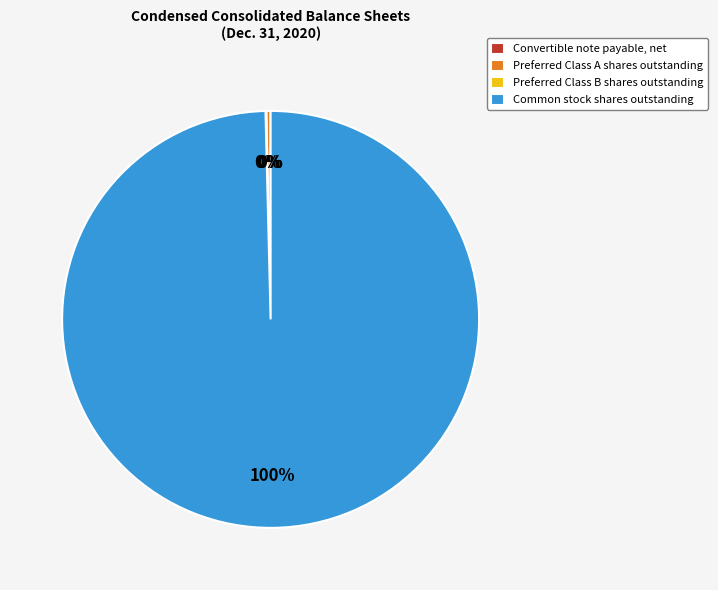

Is it true that Preferred Class A shares outstanding is 12% of the pie?

False